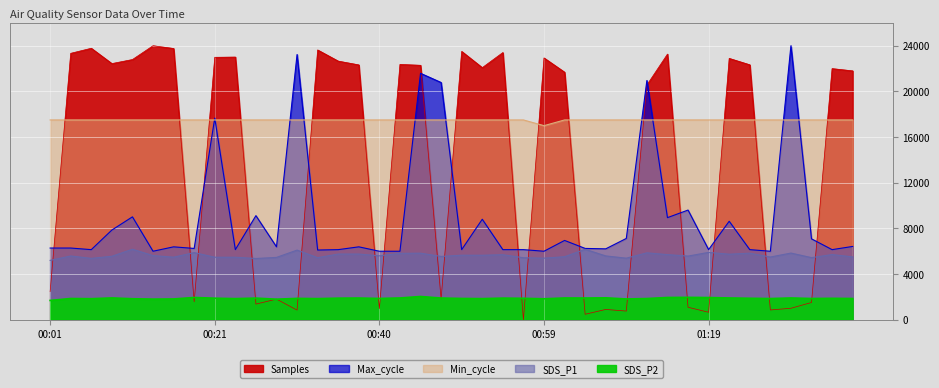

At 01:26, list the series in order from smallest to largest.

Samples, SDS_P2, SDS_P1, Max_cycle, Min_cycle